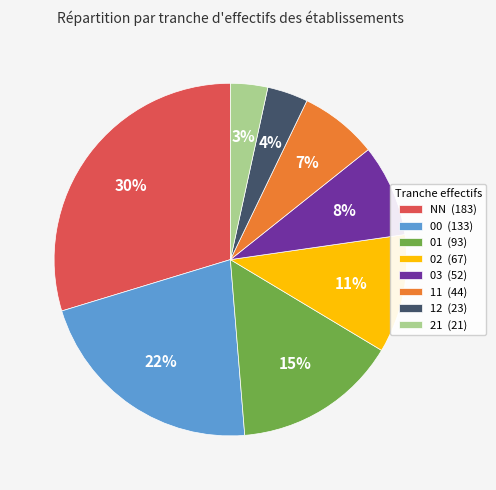

Is the sum of 03 (52) and 21 (21) greater than half?

No